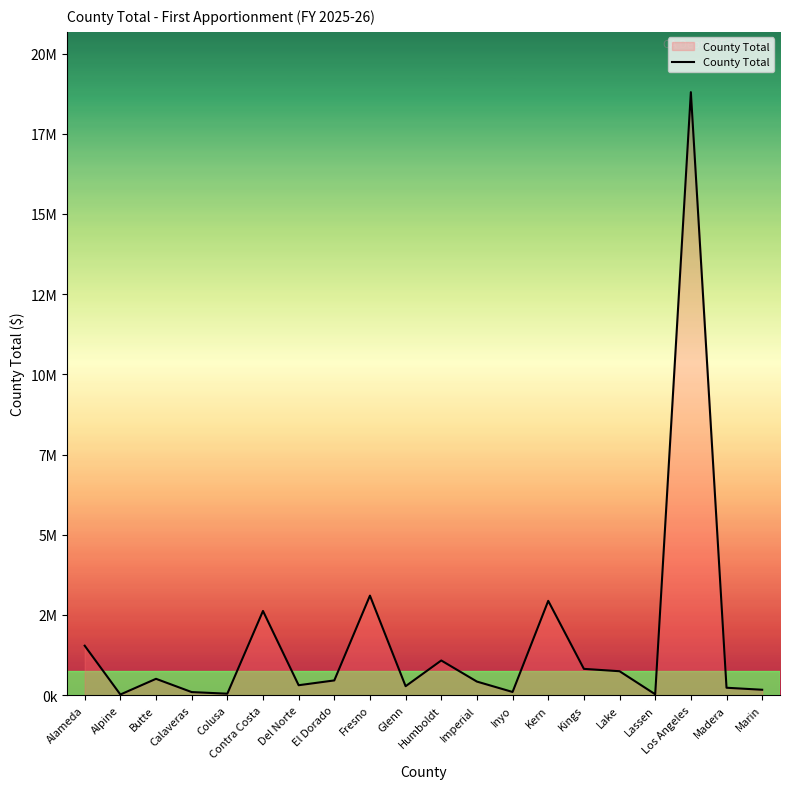

Rank the categories by value from lowest to highest.

Alpine, Lassen, Colusa, Calaveras, Inyo, Marin, Madera, Glenn, Del Norte, Imperial, El Dorado, Butte, Lake, Kings, Humboldt, Alameda, Contra Costa, Kern, Fresno, Los Angeles